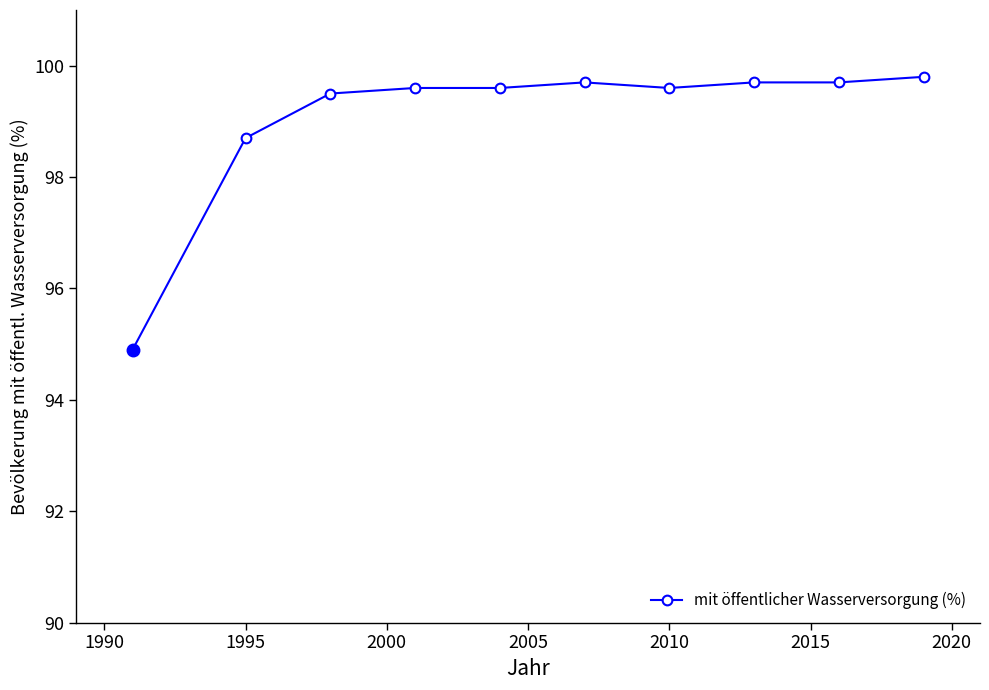

Reading left to right, extract all data points from this chart.

94.9	98.7	99.5	99.6	99.6	99.7	99.6	99.7	99.7	99.8